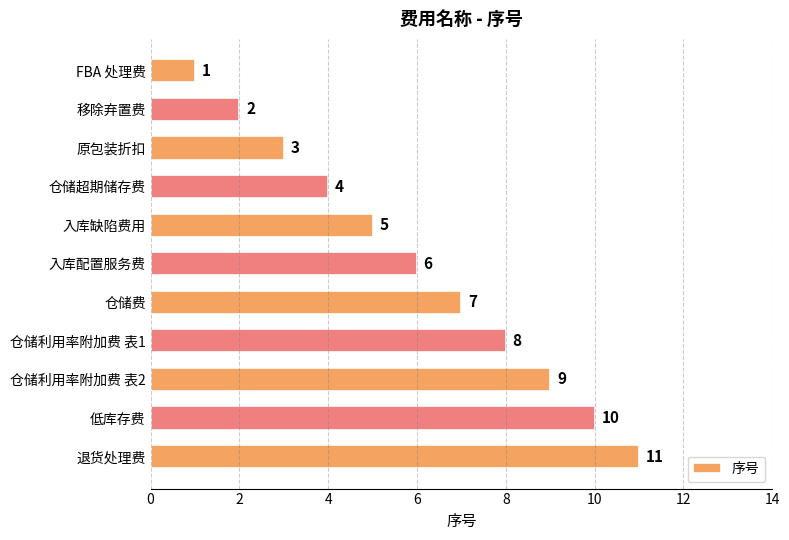

Is it true that the value at 入库配置服务费 is 6?

True